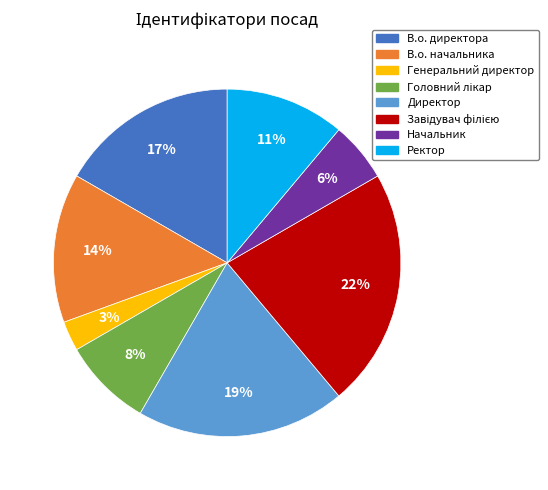

Is the sum of В.о. директора and Ректор greater than half?

No